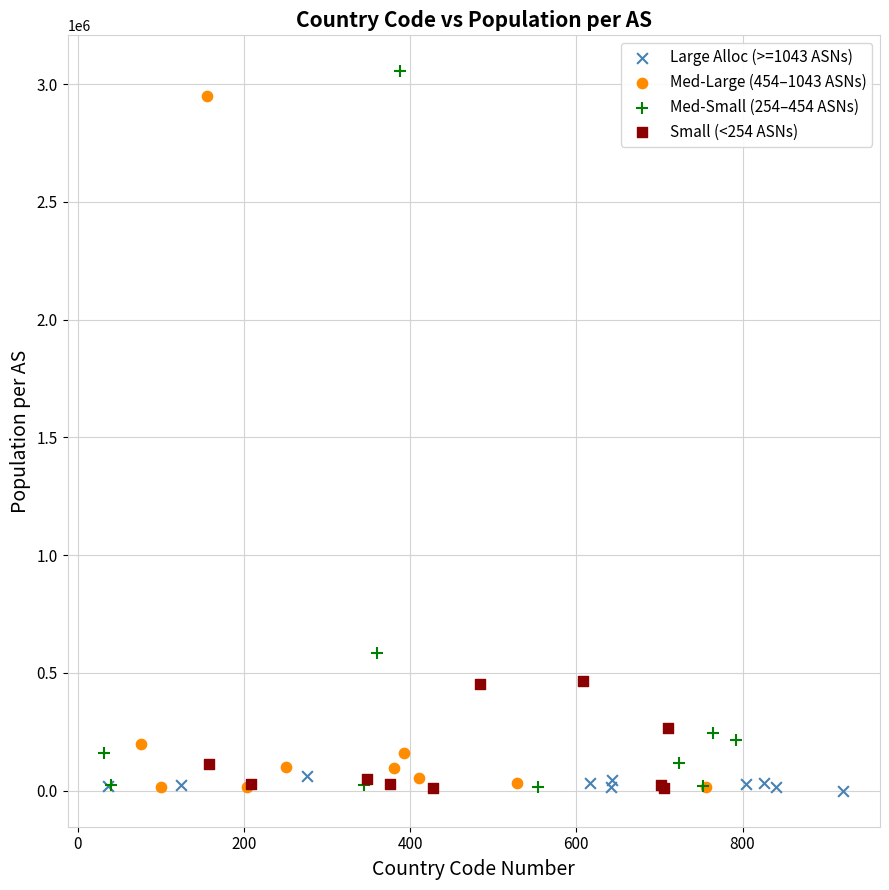

What are all the series names shown in the legend?

Large Alloc (>=1043 ASNs), Med-Large (454–1043 ASNs), Med-Small (254–454 ASNs), Small (<254 ASNs)